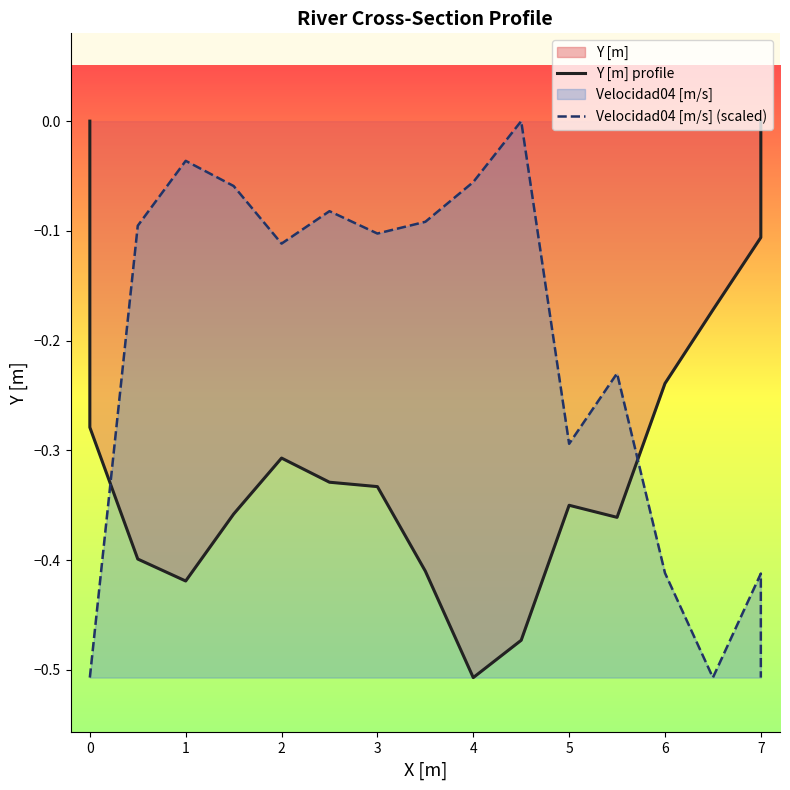

What is the minimum value shown in the chart?

-0.5